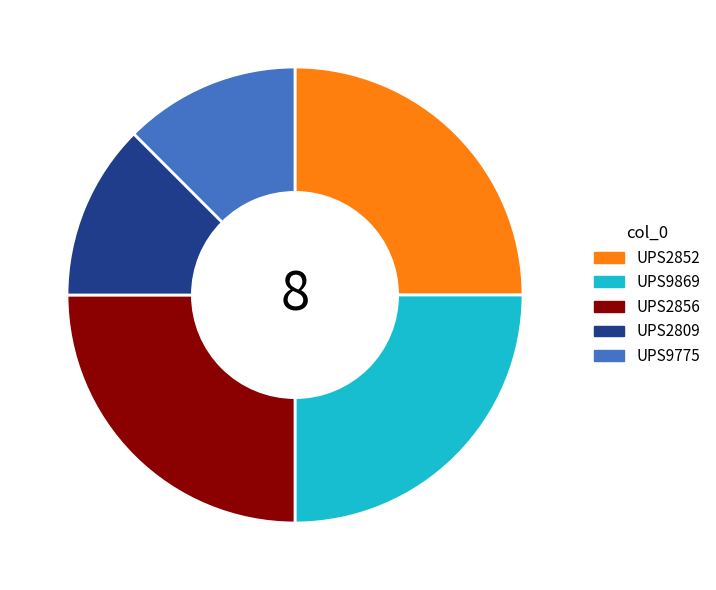

Is the sum of UPS2809 and UPS2856 greater than half?

No